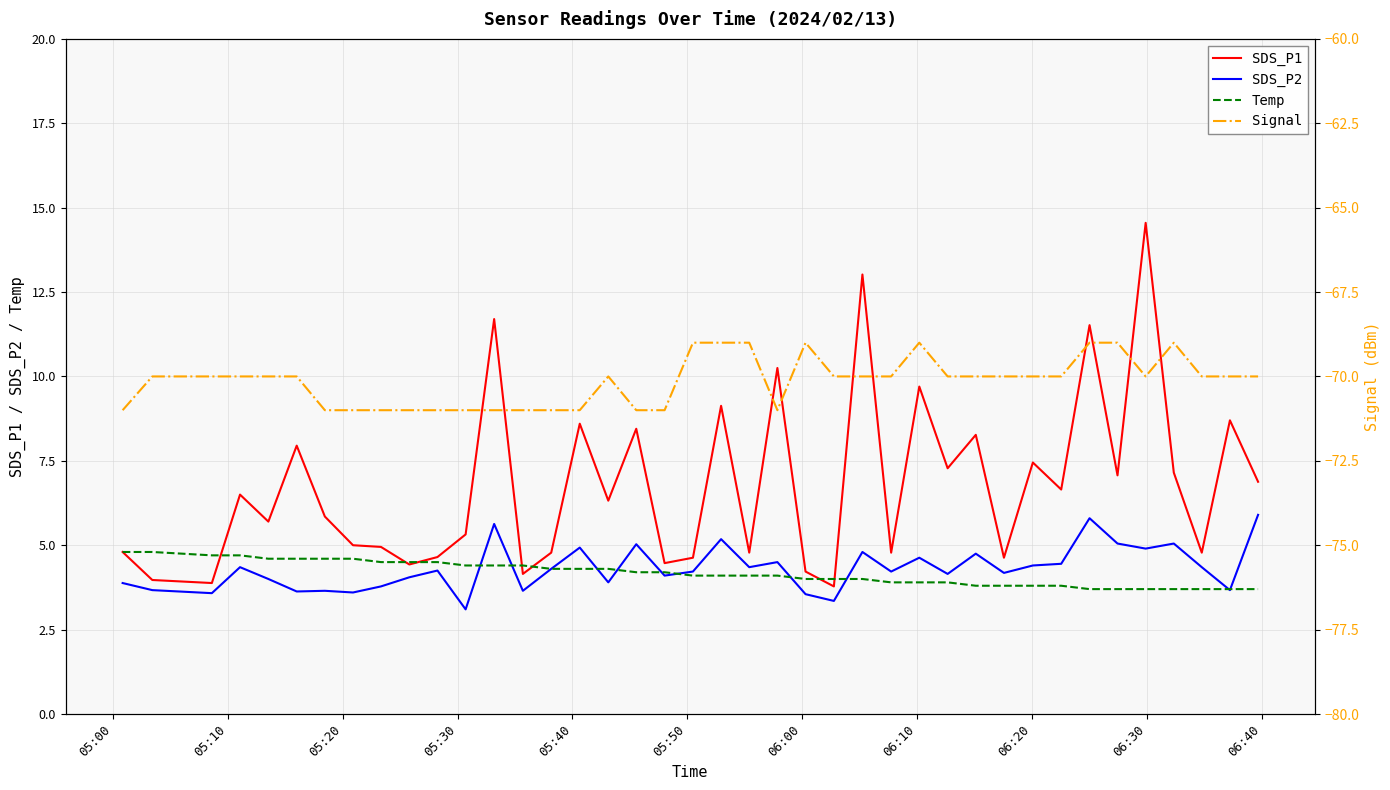

True or false: SDS_P1 has more than 0 interior local peaks.

True